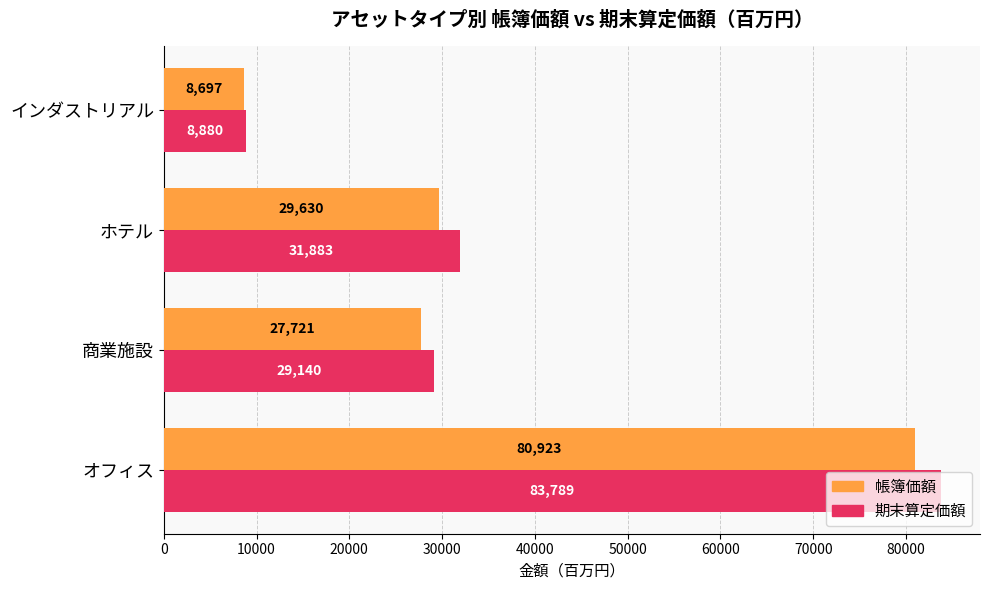

Between 商業施設 and ホテル, which series saw the biggest shift?

期末算定価額